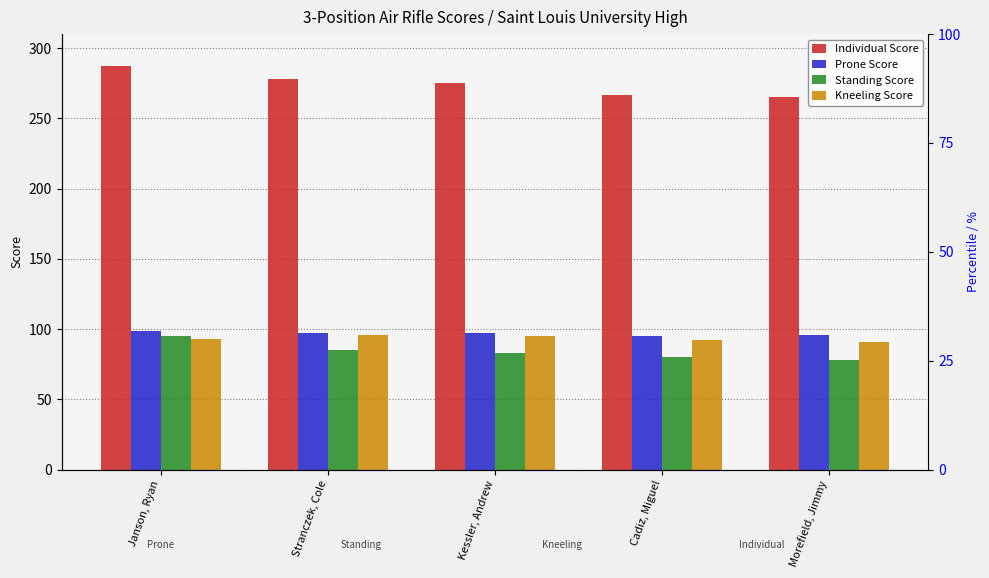

What value does the Individual Score series have at Kessler, Andrew, to the nearest 5?

275